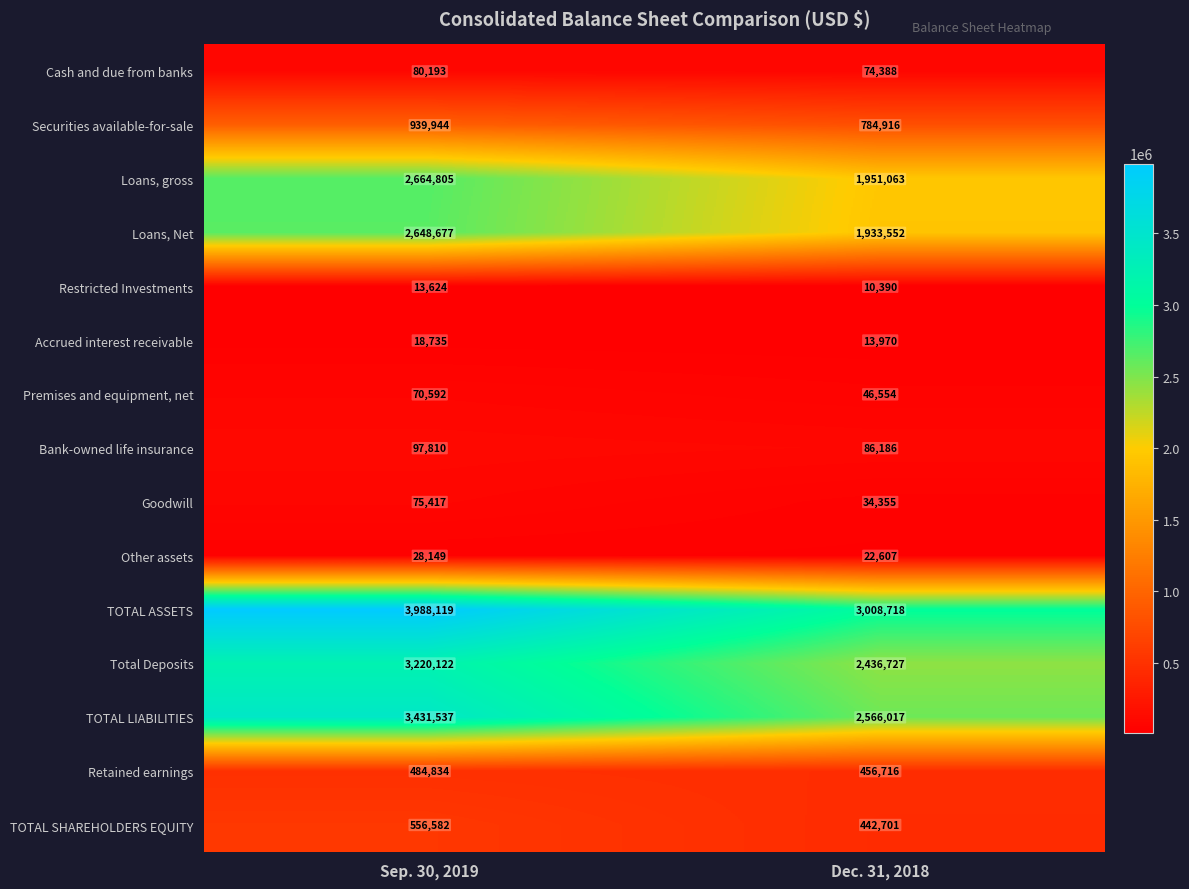

What is the approximate value of Bank-owned life insurance at Dec. 31, 2018, to the nearest 100?

86200